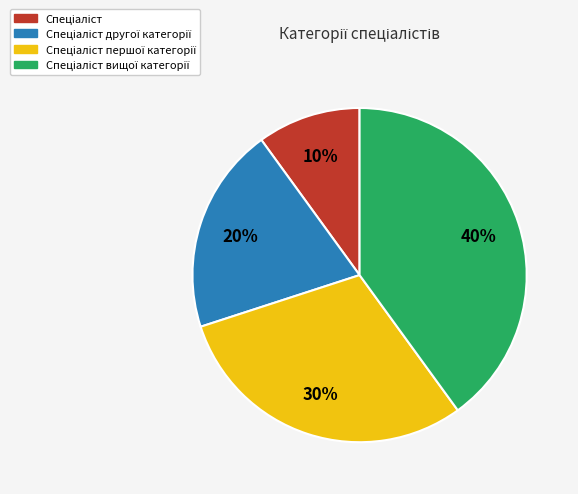

Is there any slice that represents more than half of the pie?

No